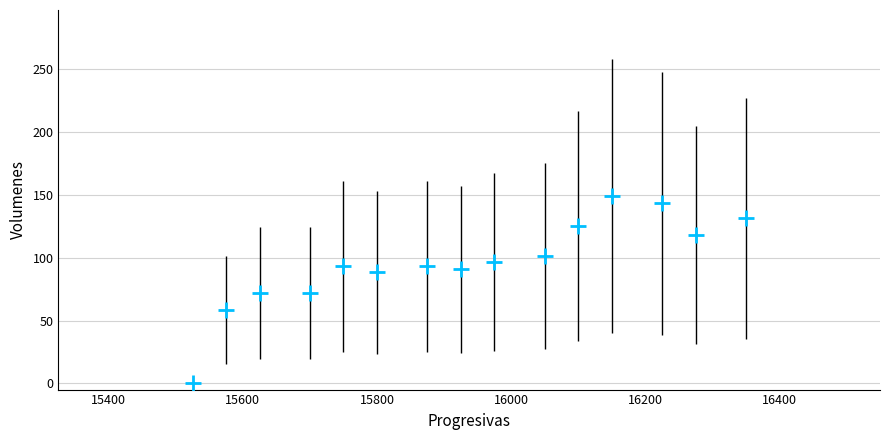

What is the range of X values (max minus min)?

825.0